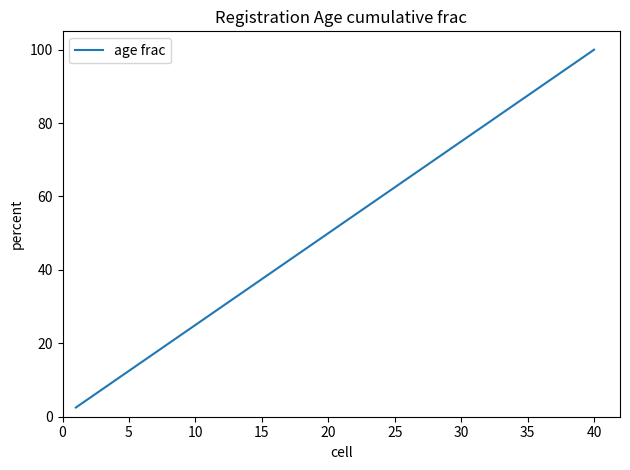

Reading left to right, extract all data points from this chart.

2.5	5.0	7.5	10.0	12.5	15.0	17.5	20.0	22.5	25.0	27.5	30.0	32.5	35.0	37.5	40.0	42.5	45.0	47.5	50.0	52.5	55.0	57.5	60.0	62.5	65.0	67.5	70.0	72.5	75.0	77.5	80.0	82.5	85.0	87.5	90.0	92.5	95.0	97.5	100.0